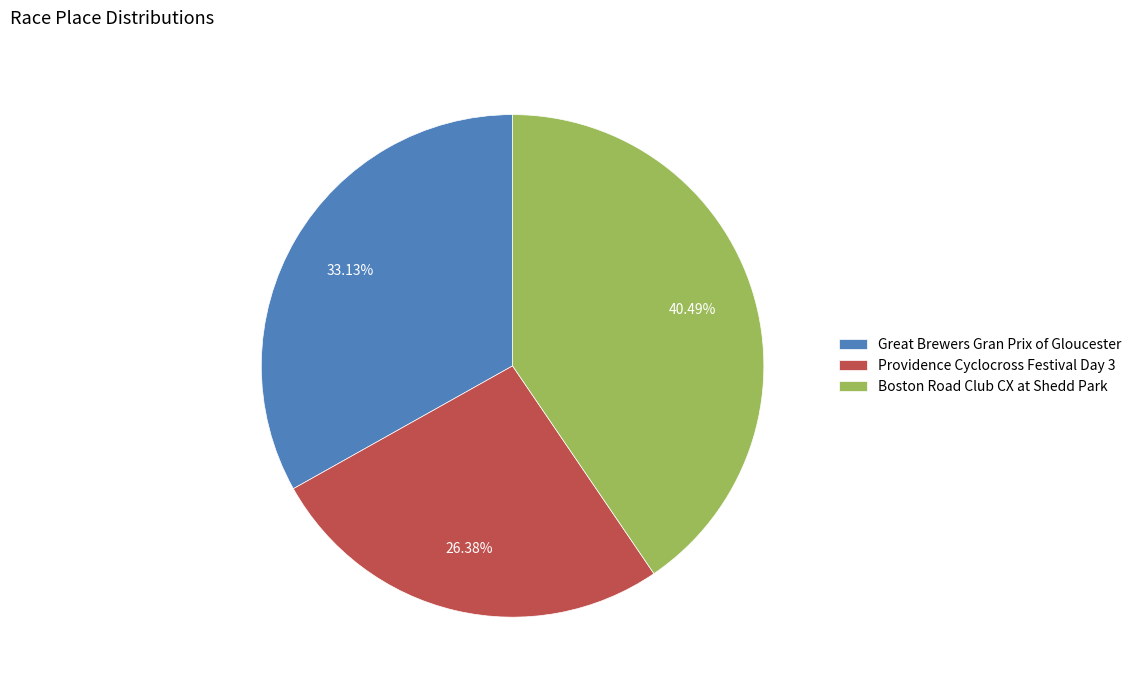

How much of the chart is everything except Providence Cyclocross Festival Day 3?

73.6%